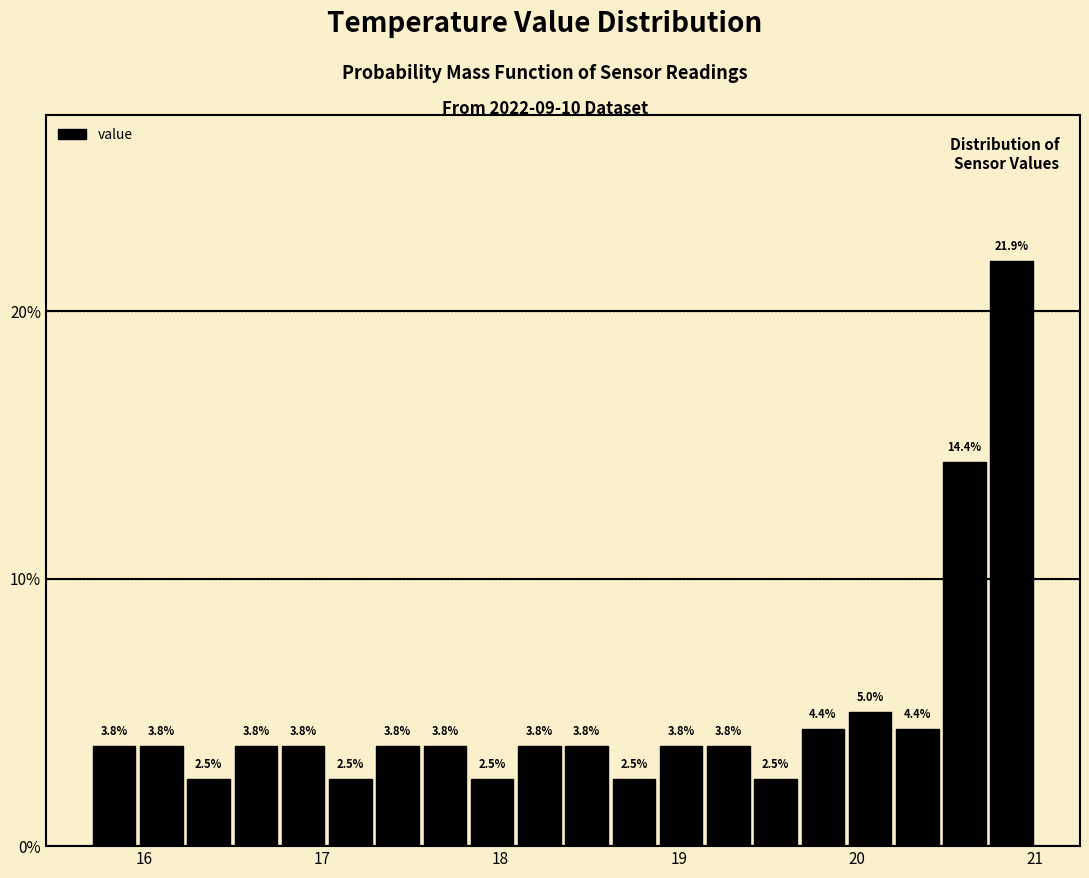

Read against the x-axis, roughly where is the centre of the tallest bar?

20.9